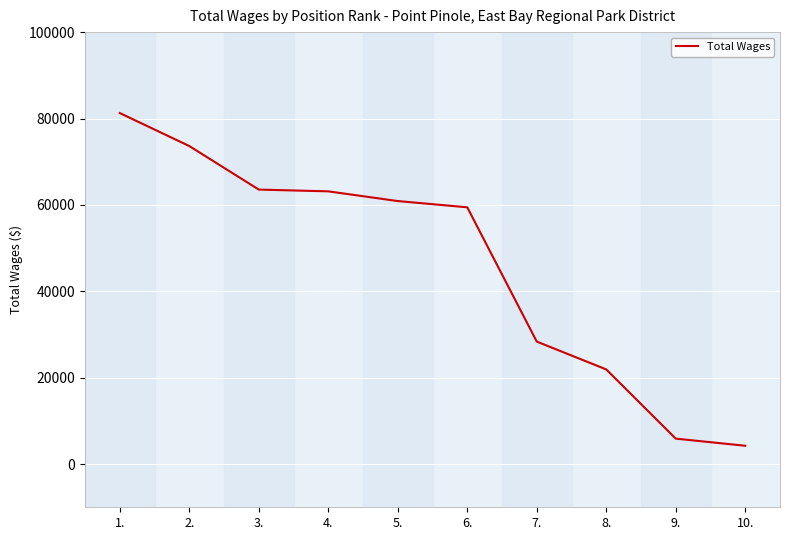

What is the minimum value shown in the chart?

4240